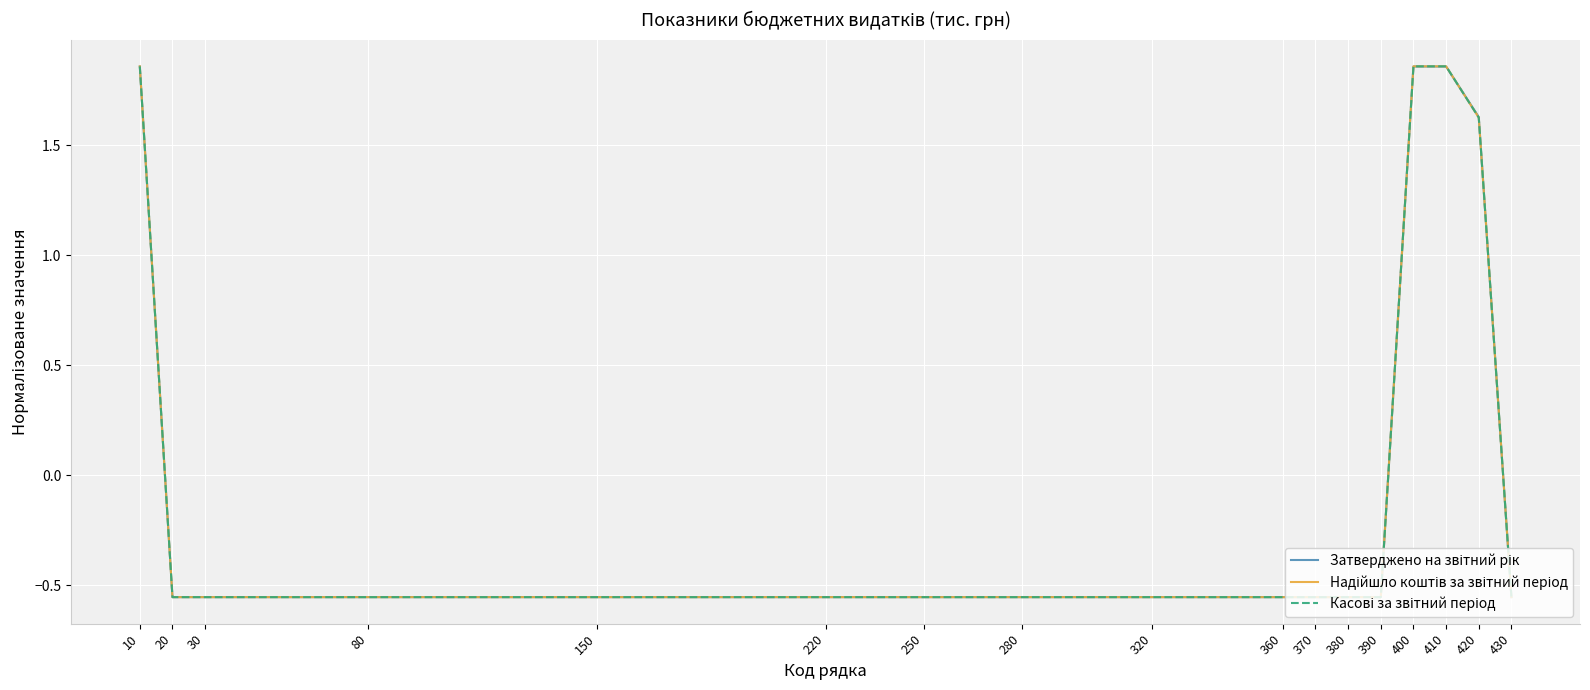

Read the Надійшло коштів за звітний період value at 420.

1.6